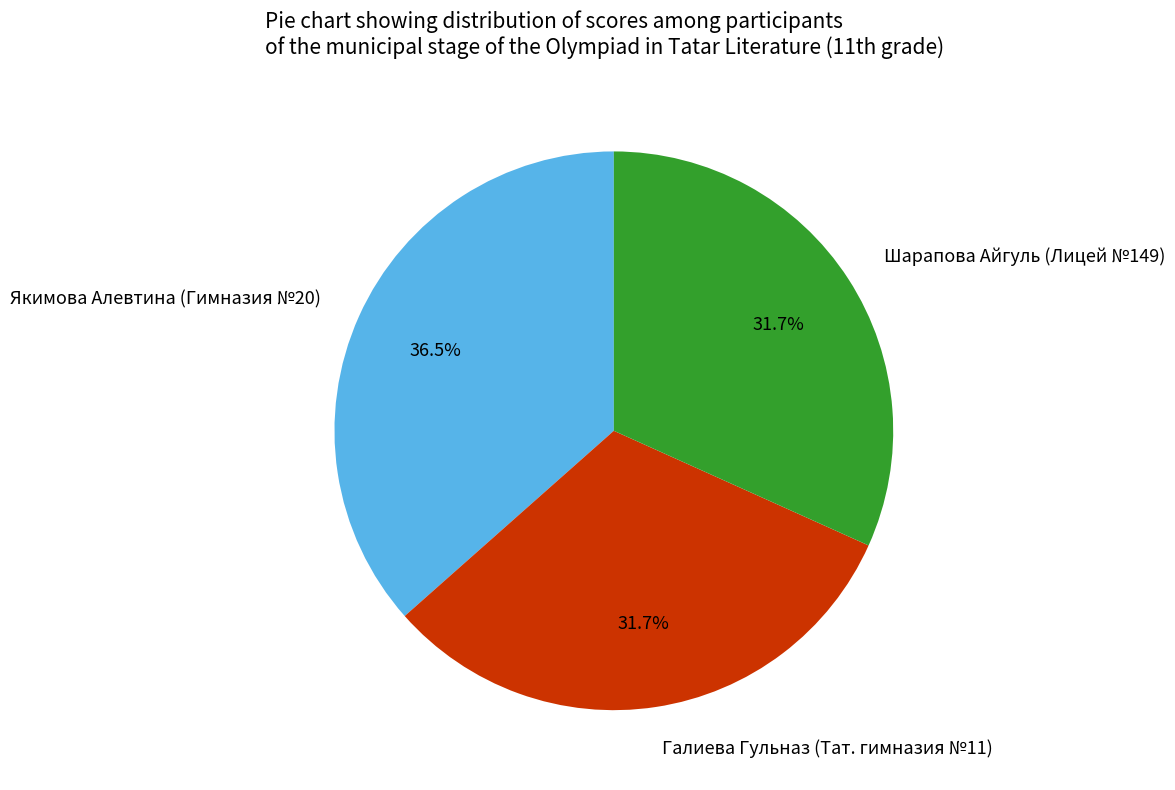

The Галиева Гульназ (Тат. гимназия №11) slice represents 32% of the pie. True or false?

True